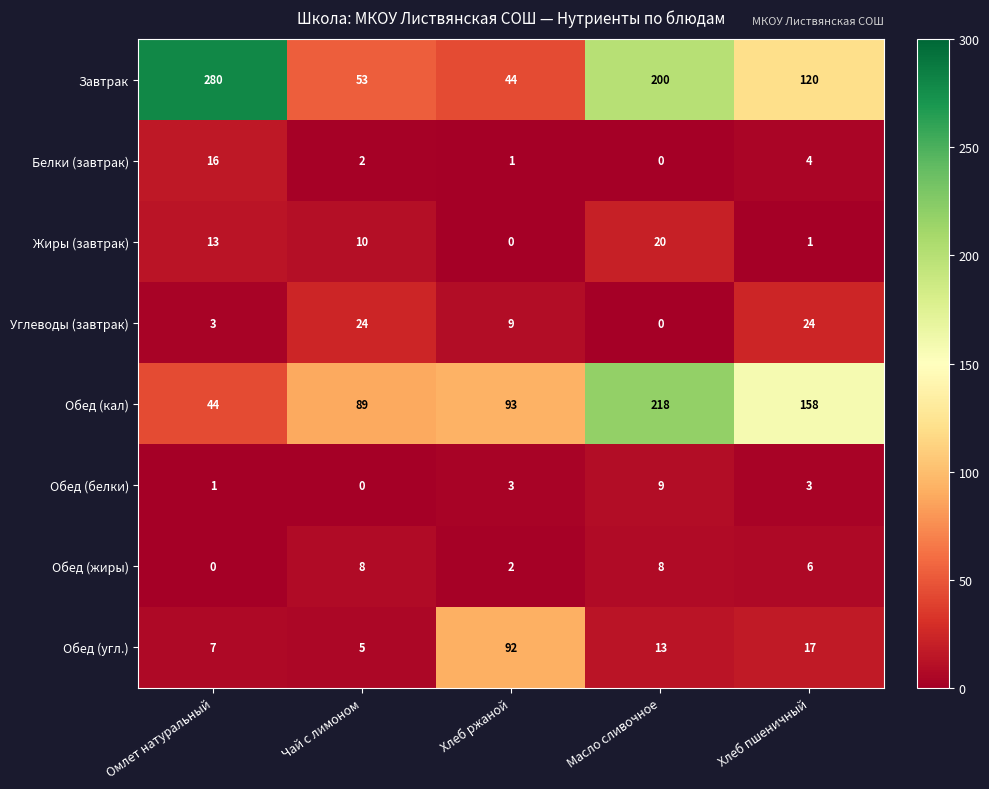

What is the greatest value displayed?

280